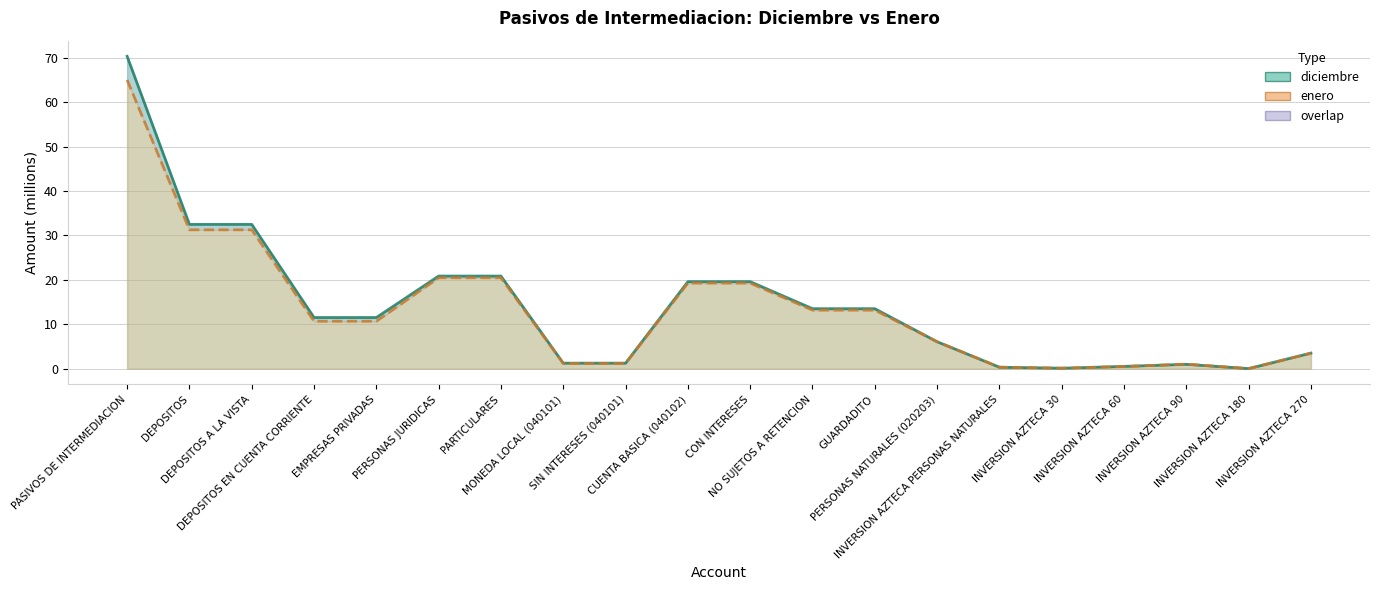

True or false: diciembre and enero cross at least once.

True